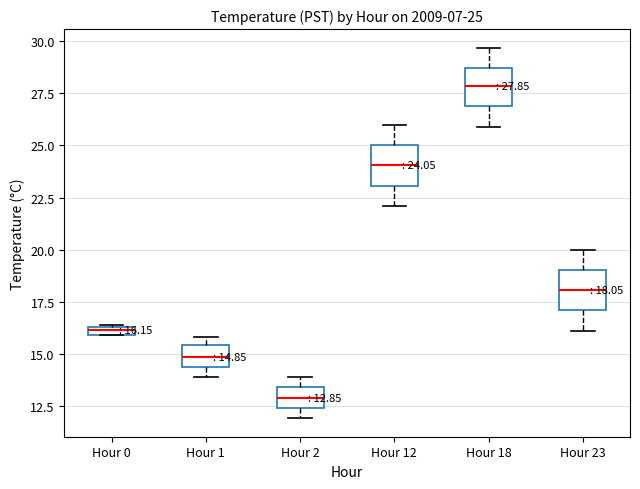

Which box has the highest median line?

Hour 18